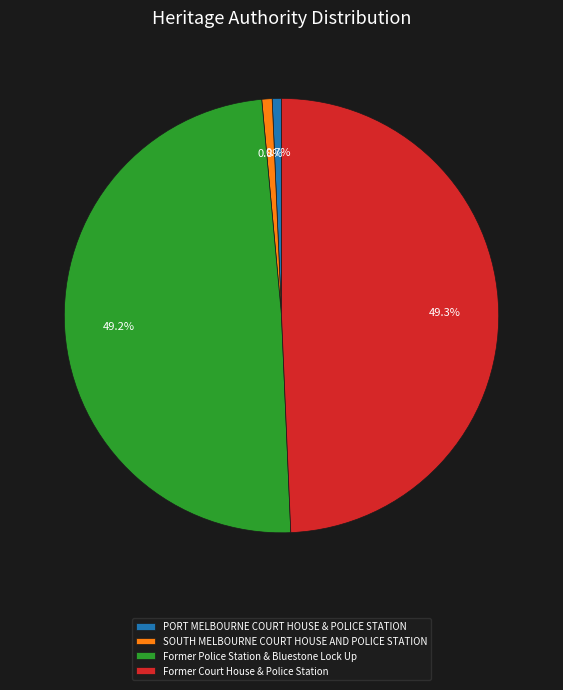

To the nearest percent, what is the difference between the SOUTH MELBOURNE COURT HOUSE AND POLICE STATION and Former Police Station & Bluestone Lock Up slice percentages?

48%